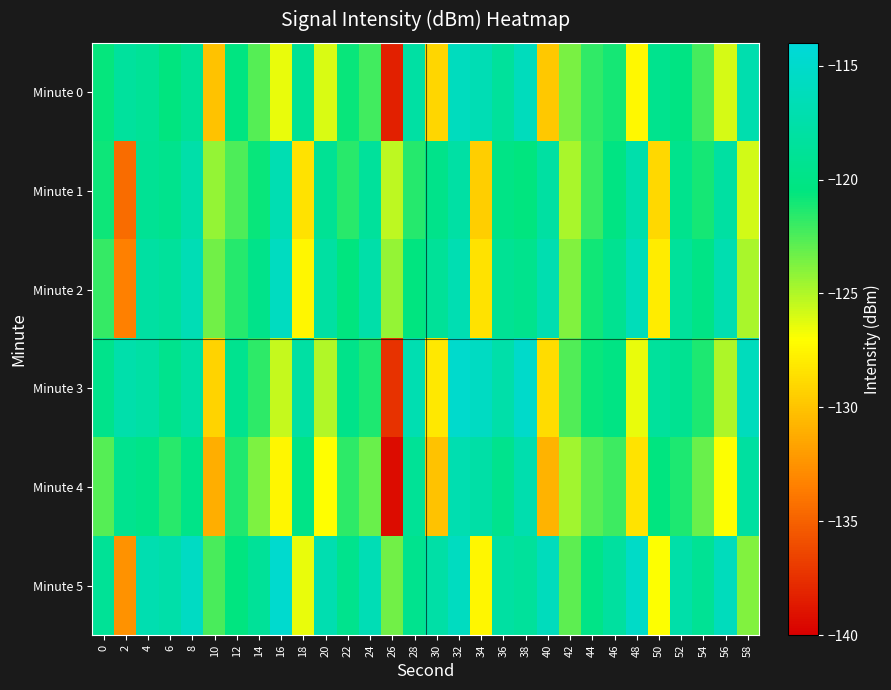

Reading left to right, what are all the values shown in this chart?

Minute 0: 0=-120.7	2=-118.3	4=-118.9	6=-120.6	8=-118.8	10=-130.1	12=-120.4	14=-122.7	16=-126.5	18=-119.0	20=-126.0	22=-120.7	24=-122.2	26=-138.4	28=-117.9	30=-129.1	32=-116.0	34=-116.7	36=-118.5	38=-116.1	40=-129.8	42=-123.6	44=-121.8	46=-121.1	48=-127.4	50=-119.5	52=-120.2	54=-122.2	56=-125.9	58=-117.1
Minute 1: 0=-120.8	2=-134.5	4=-119.0	6=-119.5	8=-117.5	10=-124.3	12=-122.5	14=-120.7	16=-116.8	18=-128.5	20=-119.0	22=-121.5	24=-118.5	26=-125.3	28=-121.5	30=-119.7	32=-117.8	34=-129.5	36=-120.0	38=-120.5	40=-118.0	42=-124.8	44=-122.0	46=-120.2	48=-117.3	50=-129.0	52=-119.5	54=-121.0	56=-118.0	58=-125.8
Minute 2: 0=-121.8	2=-133.5	4=-118.0	6=-118.5	8=-116.5	10=-123.3	12=-121.5	14=-119.7	16=-115.8	18=-127.5	20=-118.0	22=-120.5	24=-117.5	26=-124.3	28=-120.5	30=-118.7	32=-116.8	34=-128.5	36=-119.0	38=-119.5	40=-117.0	42=-123.8	44=-121.0	46=-119.2	48=-116.3	50=-128.0	52=-118.5	54=-120.0	56=-117.0	58=-124.8
Minute 3: 0=-119.7	2=-117.3	4=-117.9	6=-119.6	8=-117.8	10=-129.1	12=-119.4	14=-121.7	16=-125.5	18=-118.0	20=-125.0	22=-119.7	24=-121.2	26=-137.4	28=-116.9	30=-128.1	32=-115.0	34=-115.7	36=-117.5	38=-115.1	40=-128.8	42=-122.6	44=-120.8	46=-120.1	48=-126.4	50=-118.5	52=-119.2	54=-121.2	56=-124.9	58=-116.1
Minute 4: 0=-122.7	2=-119.3	4=-119.9	6=-121.6	8=-119.8	10=-131.1	12=-121.4	14=-123.7	16=-127.5	18=-120.0	20=-127.0	22=-121.7	24=-123.2	26=-139.4	28=-118.9	30=-130.1	32=-117.0	34=-117.7	36=-119.5	38=-117.1	40=-130.8	42=-124.6	44=-122.8	46=-122.1	48=-128.4	50=-120.5	52=-121.2	54=-123.2	56=-126.9	58=-118.1
Minute 5: 0=-118.8	2=-132.5	4=-117.0	6=-117.5	8=-115.5	10=-122.3	12=-120.5	14=-118.7	16=-114.8	18=-126.5	20=-117.0	22=-119.5	24=-116.5	26=-123.3	28=-119.5	30=-117.7	32=-115.8	34=-127.5	36=-118.0	38=-118.5	40=-116.0	42=-122.8	44=-120.0	46=-118.2	48=-115.3	50=-127.0	52=-117.5	54=-119.0	56=-116.0	58=-123.8